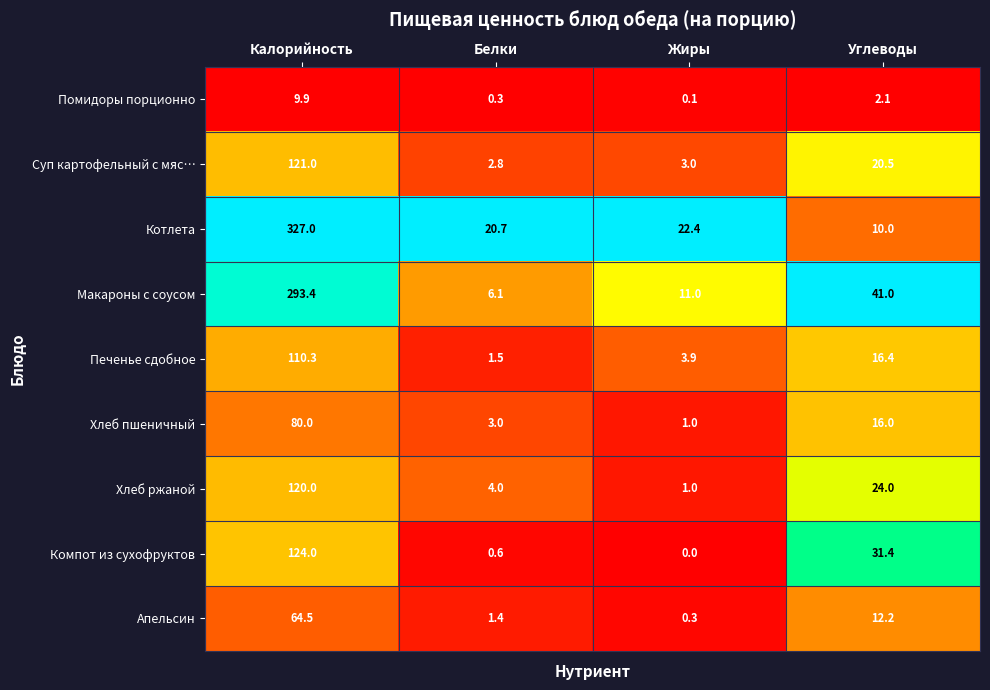

At which label does Макароны с соусом first exceed 41?

Калорийность